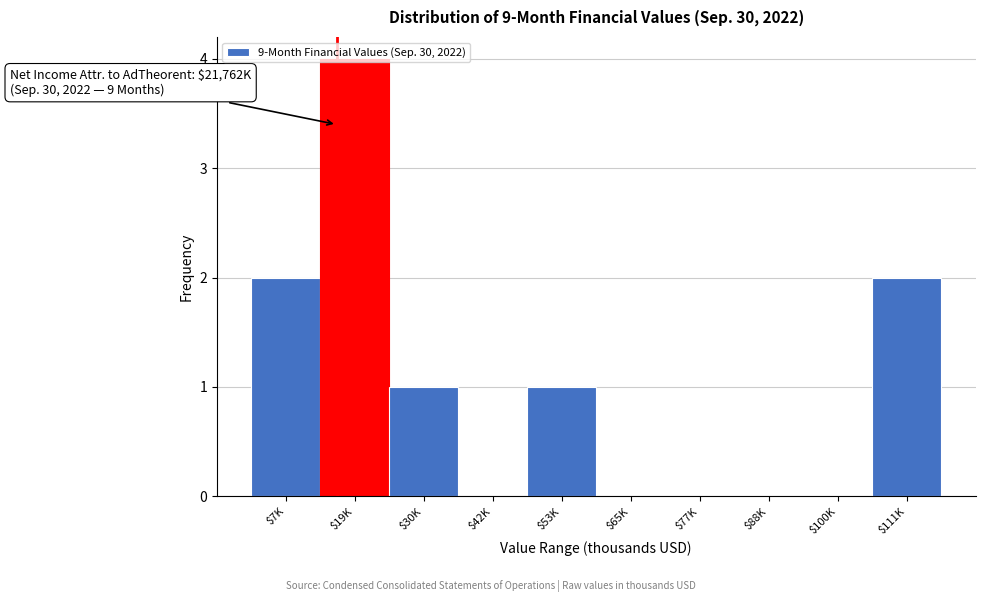

Is it true that the value at $7K is 2?

True